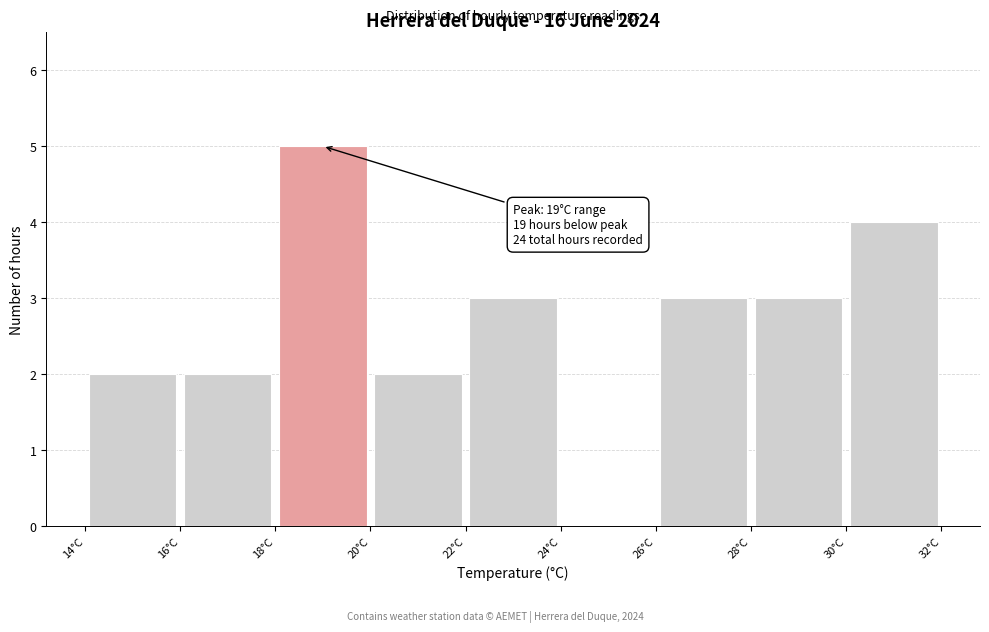

Over which range of the x-axis is the bar tallest?

18 to 20